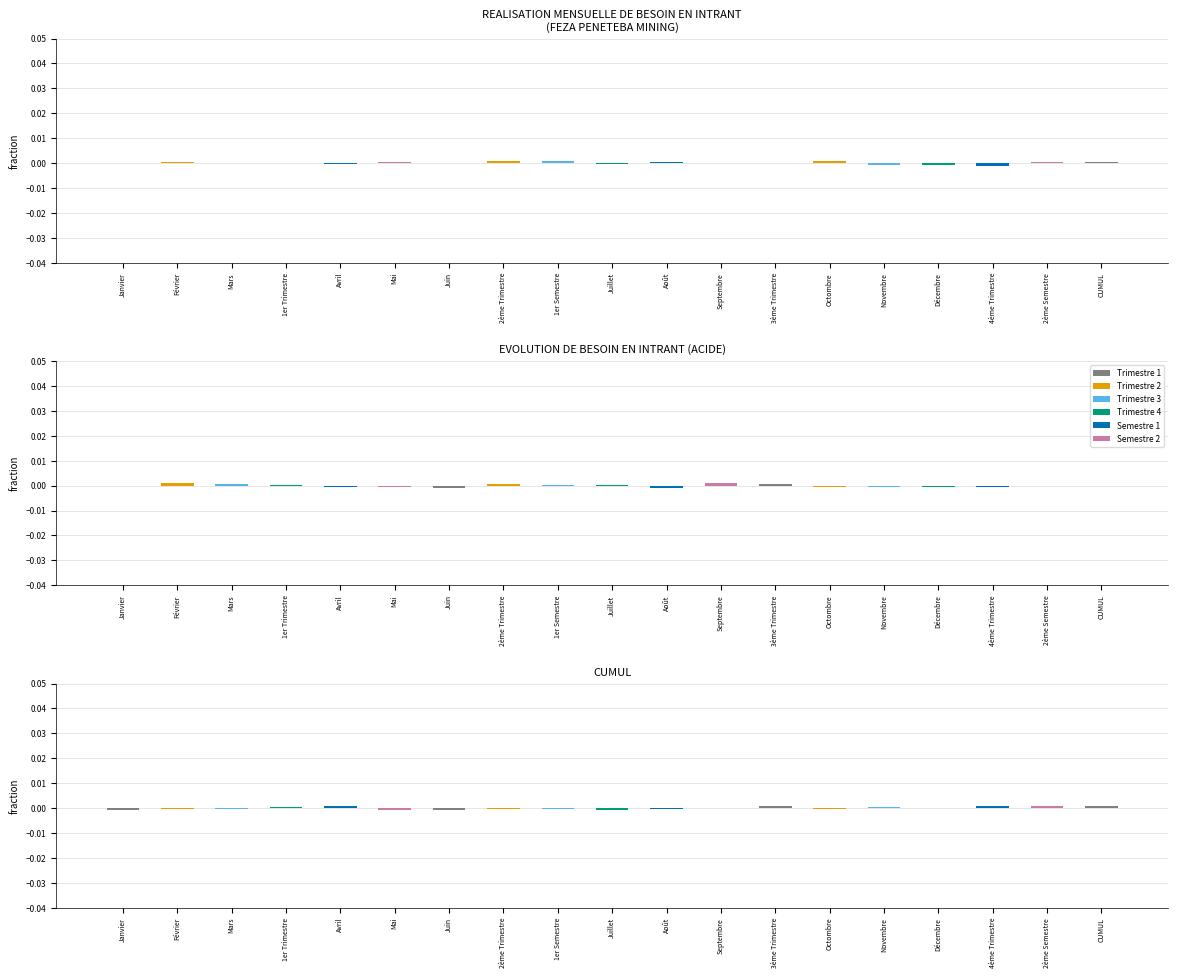

What is the label of the 13th bar from the left?

3ème Trimestre